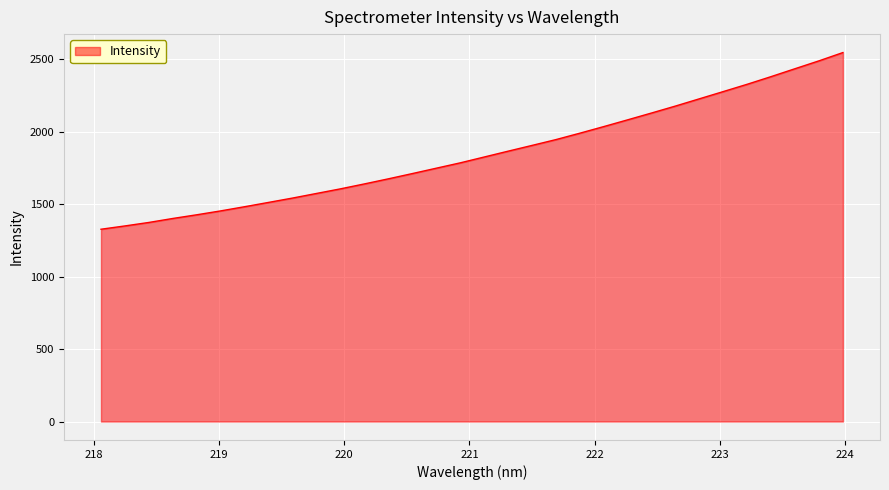

How many categories are shown in the chart?

32